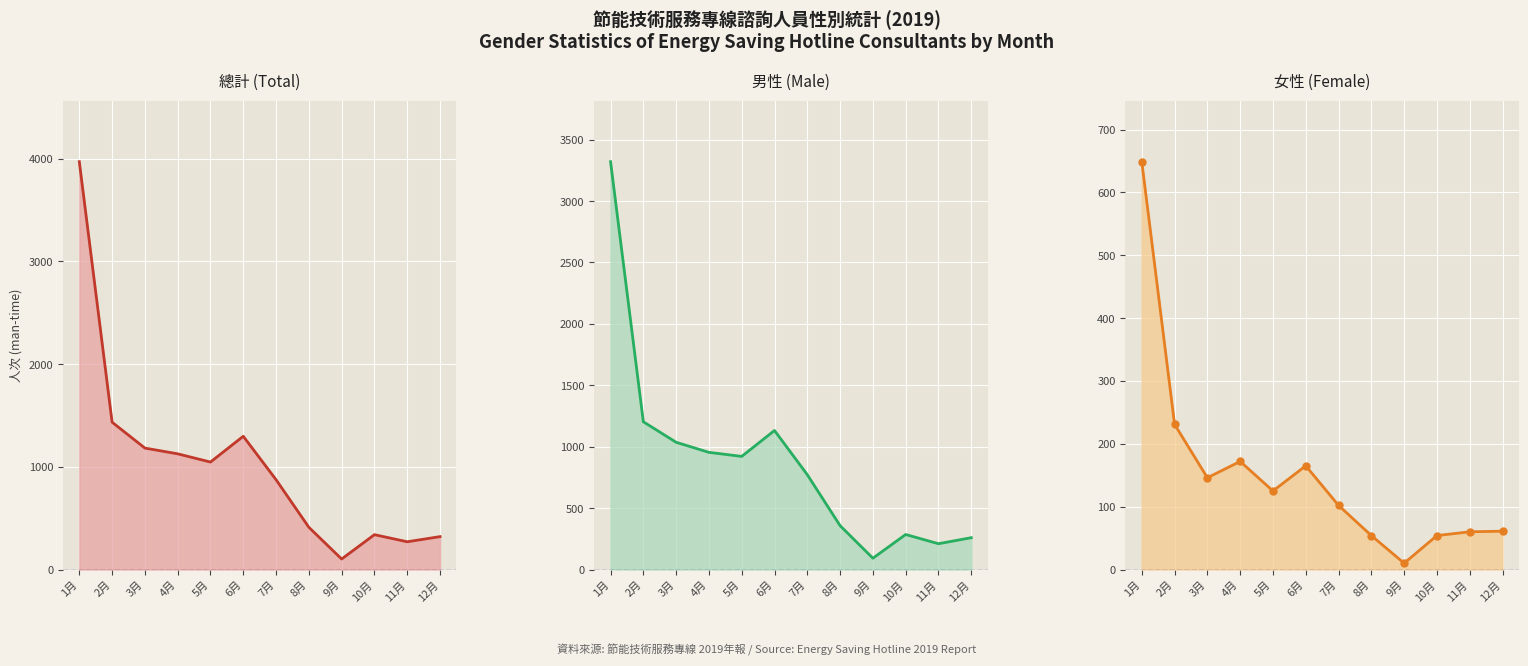

At which label does 男性 (Male) first exceed 921?

1月